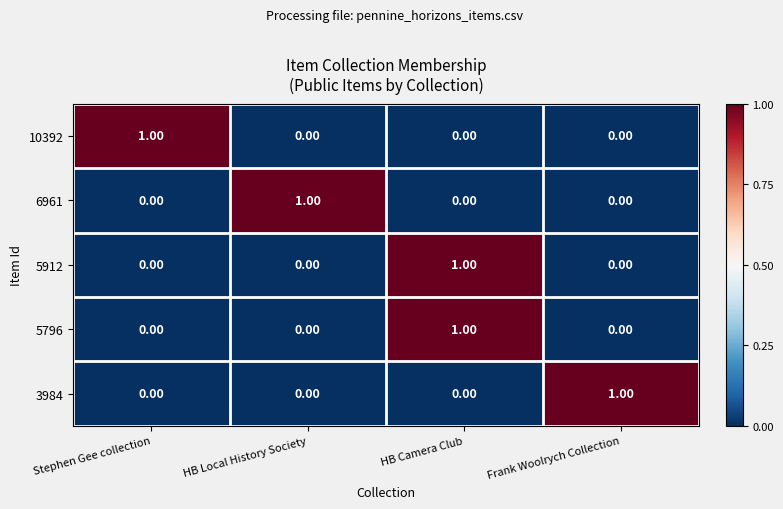

At which category is the sum across all series the highest?

HB Camera Club